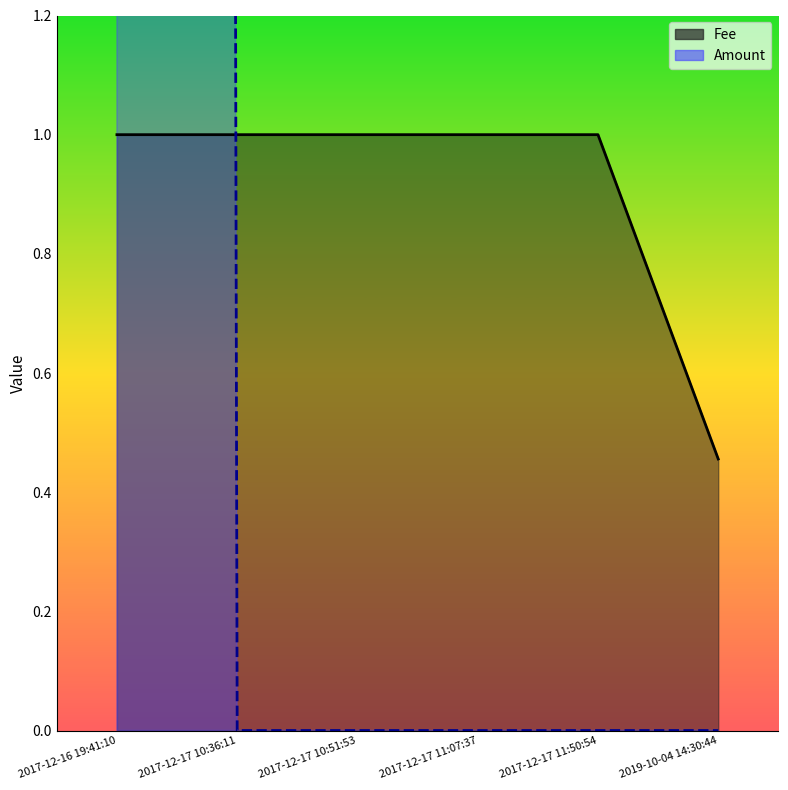

Which series has the largest range (max minus min)?

Fee